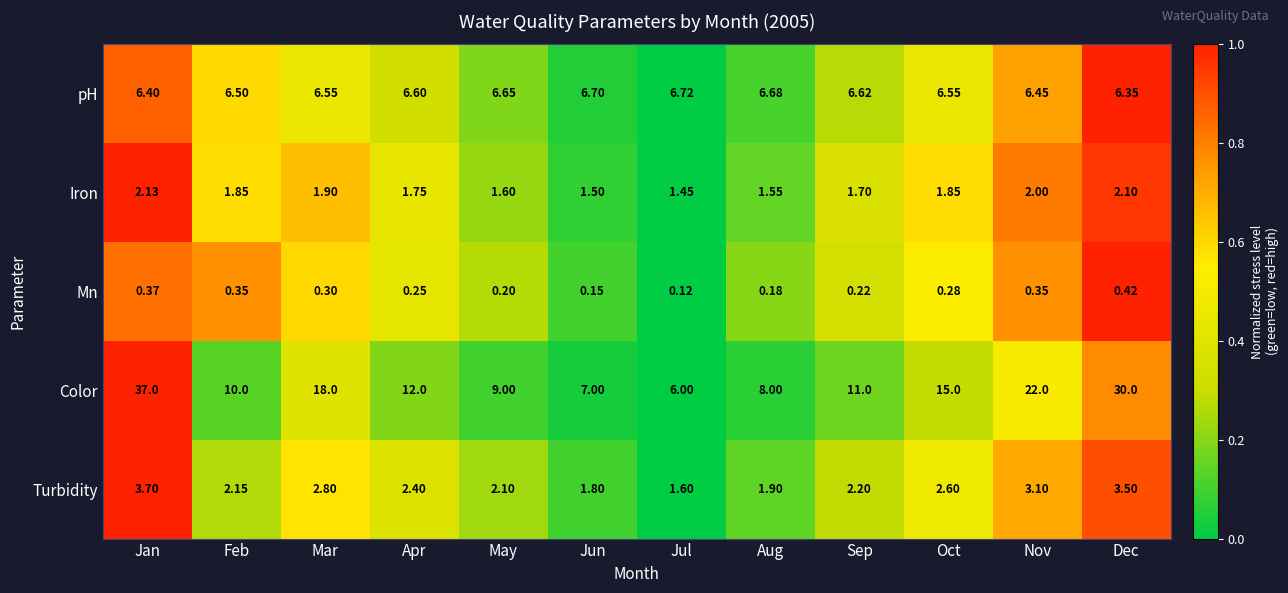

Where does the Turbidity series first go above 2?

Jan